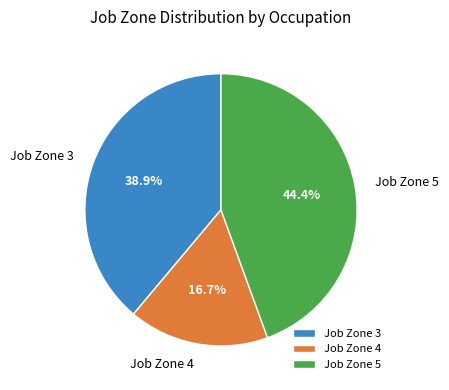

Which slice is the smallest?

Job Zone 4